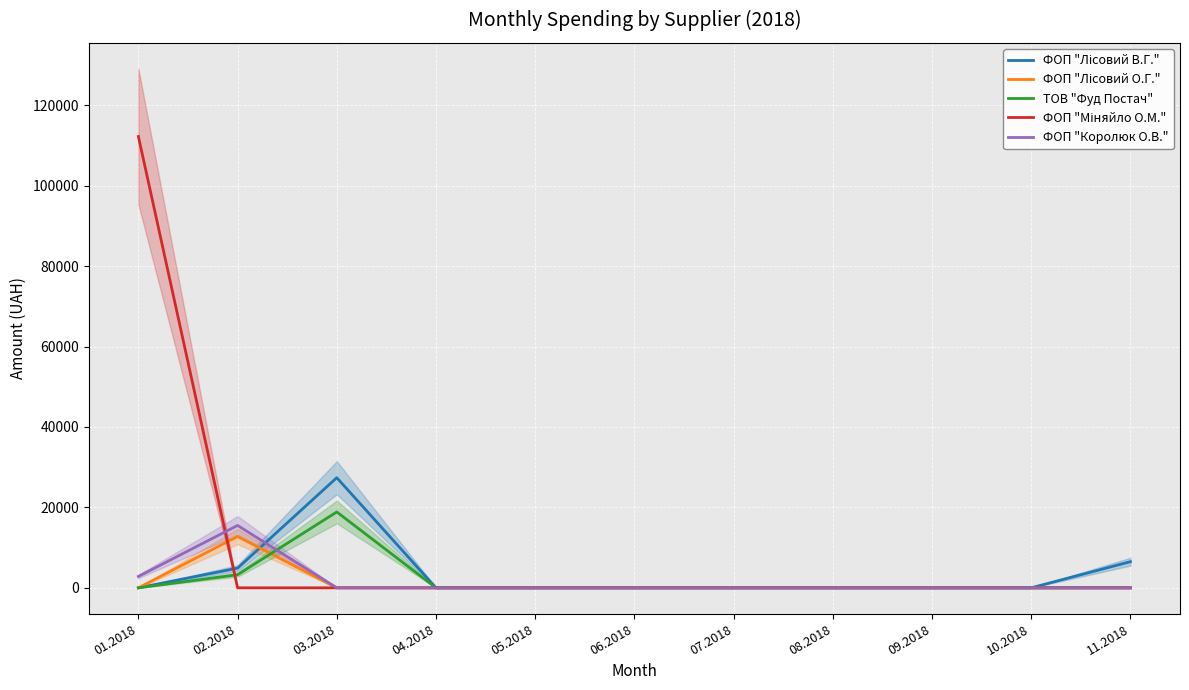

Reading left to right, extract all data points from this chart.

ФОП "Лісовий В.Г.": 01.2018=0.0	02.2018=4891.3	03.2018=27381.0	04.2018=0.0	05.2018=0.0	06.2018=0.0	07.2018=0.0	08.2018=0.0	09.2018=0.0	10.2018=0.0	11.2018=6500.0
ФОП "Лісовий О.Г.": 01.2018=0.0	02.2018=12767.3	03.2018=0.0	04.2018=0.0	05.2018=0.0	06.2018=0.0	07.2018=0.0	08.2018=0.0	09.2018=0.0	10.2018=0.0	11.2018=0.0
ТОВ "Фуд Постач": 01.2018=0.0	02.2018=3260.4	03.2018=18861.2	04.2018=0.0	05.2018=0.0	06.2018=0.0	07.2018=0.0	08.2018=0.0	09.2018=0.0	10.2018=0.0	11.2018=0.0
ФОП "Міняйло О.М.": 01.2018=112219.8	02.2018=0.0	03.2018=0.0	04.2018=0.0	05.2018=0.0	06.2018=0.0	07.2018=0.0	08.2018=0.0	09.2018=0.0	10.2018=0.0	11.2018=0.0
ФОП "Королюк О.В.": 01.2018=2824.8	02.2018=15509.2	03.2018=0.0	04.2018=0.0	05.2018=0.0	06.2018=0.0	07.2018=0.0	08.2018=0.0	09.2018=0.0	10.2018=0.0	11.2018=0.0